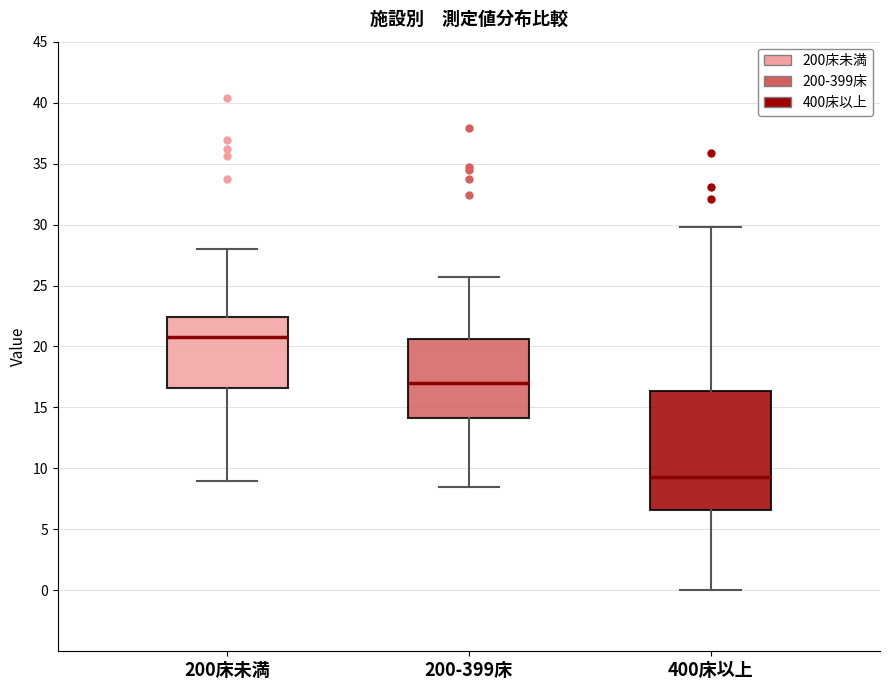

Comparing the boxes themselves (not the whiskers), which one is the tallest?

400床以上